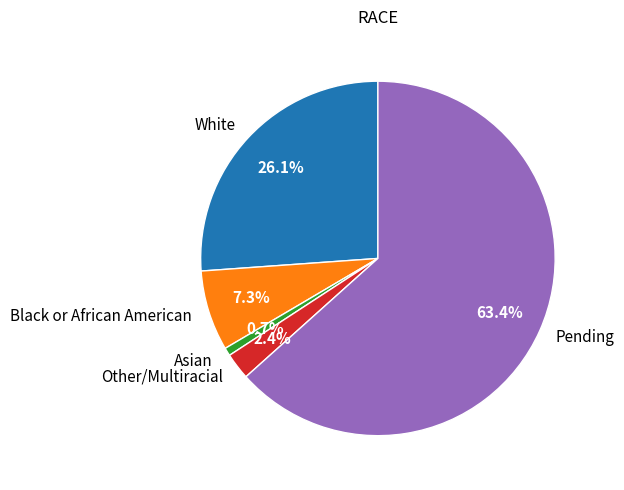

What is the largest slice in the pie chart?

Pending